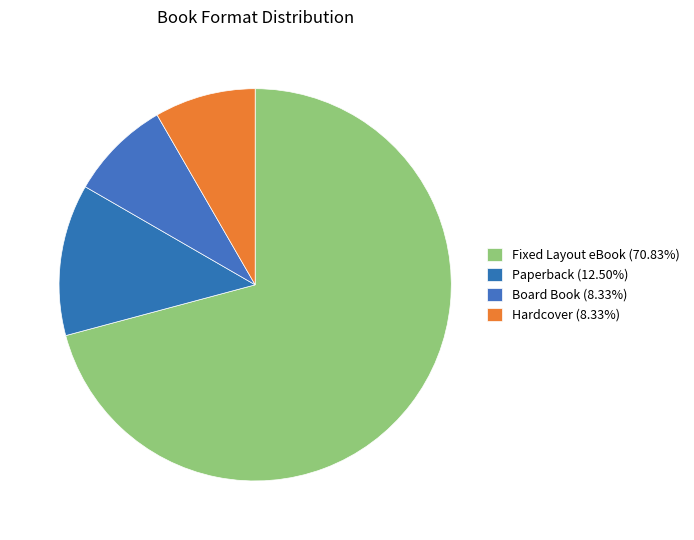

Which category has the smallest portion of the pie?

Board Book